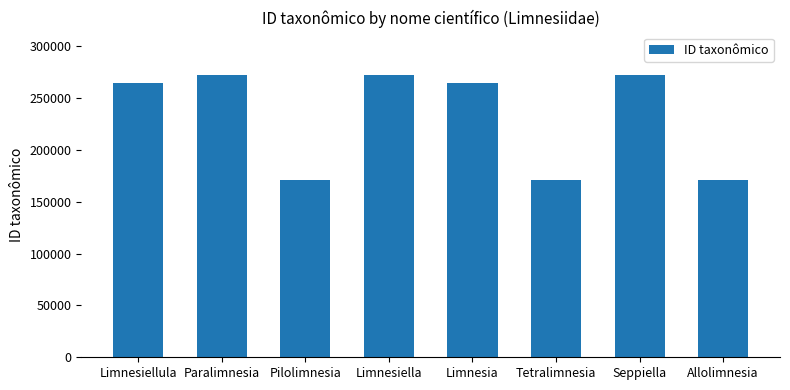

What is the minimum value shown in the chart?

170657